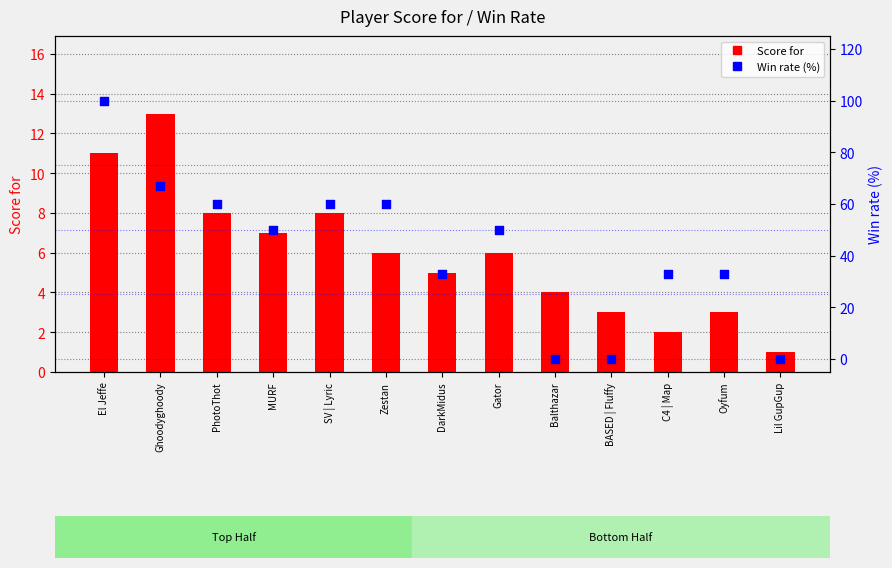

Which series contains the lowest Y value?

Win rate (%)